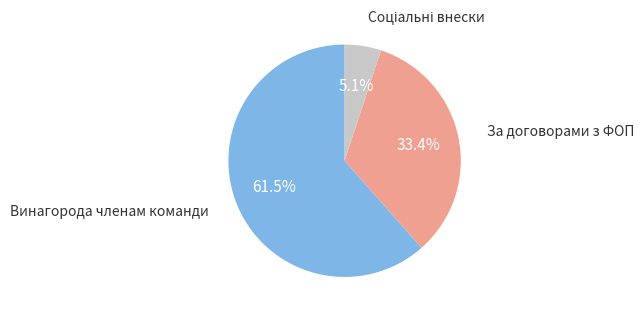

Is there a majority slice in this chart?

Yes